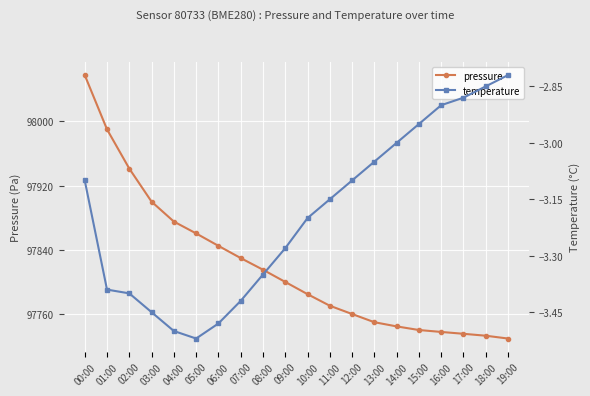

What position from the right is 02:00?

18